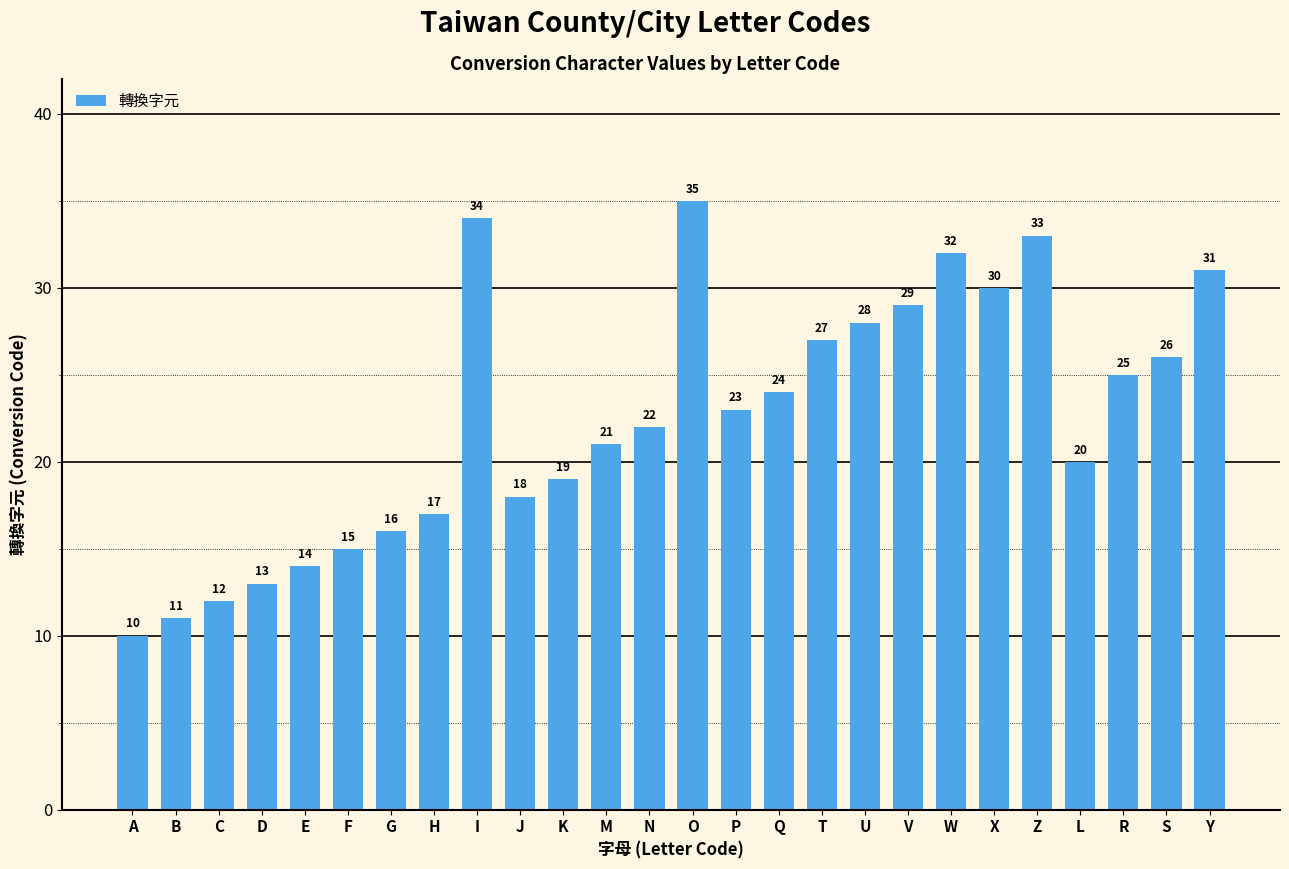

Count the number of data series in this chart.

1